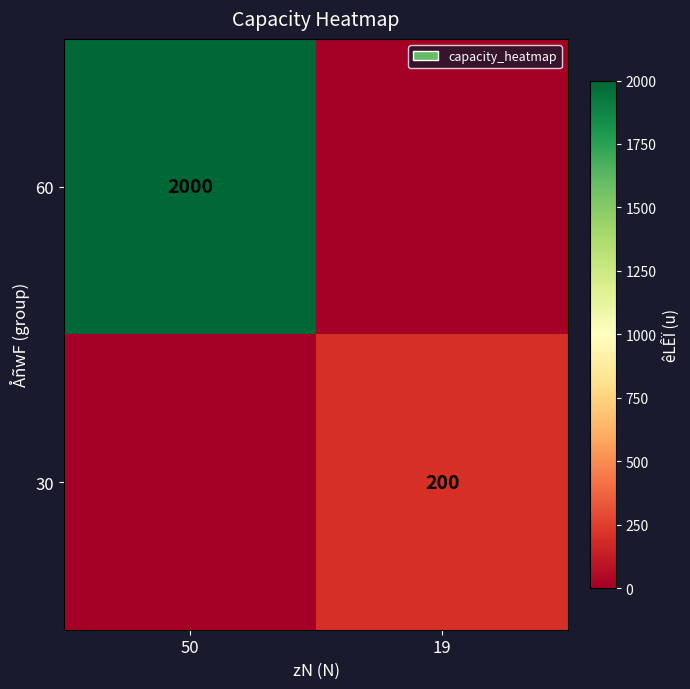

True or false: 60 has a value of 2000 at 50.

True